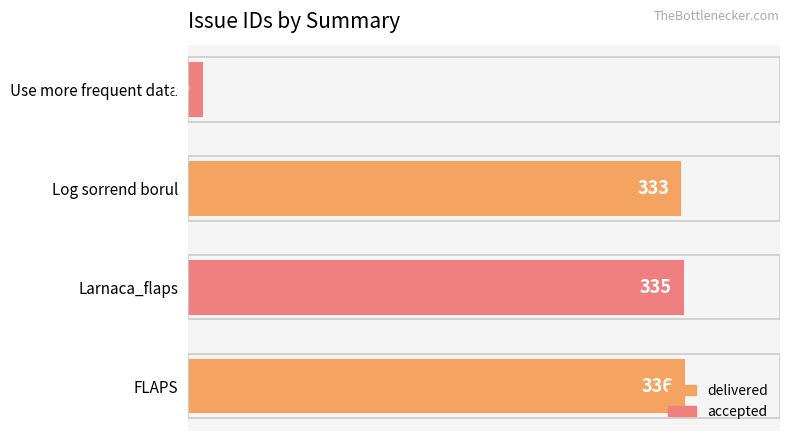

Does the chart contain any negative values?

No